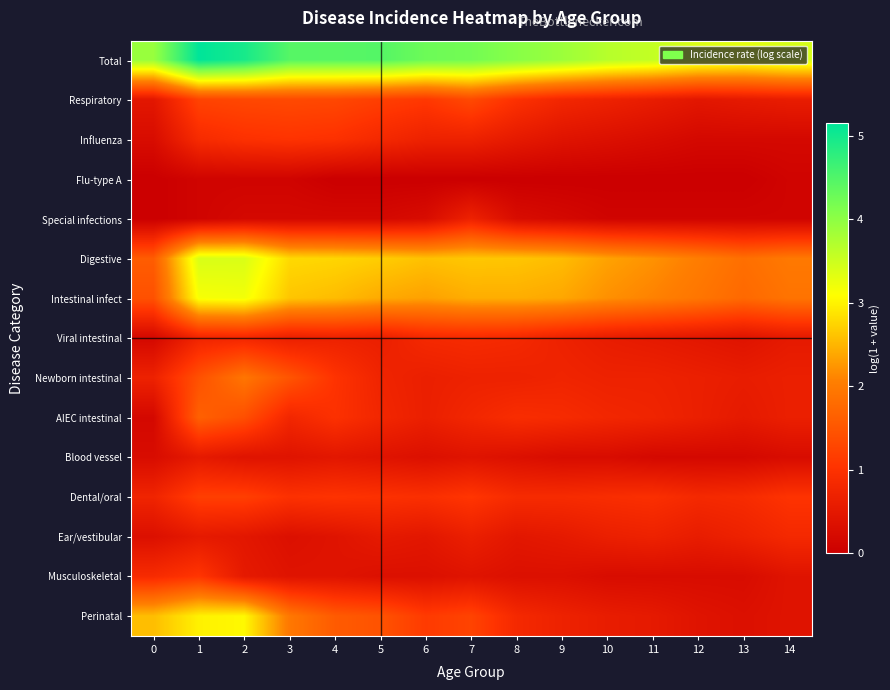

Which has a higher value, 12 or 14?

14